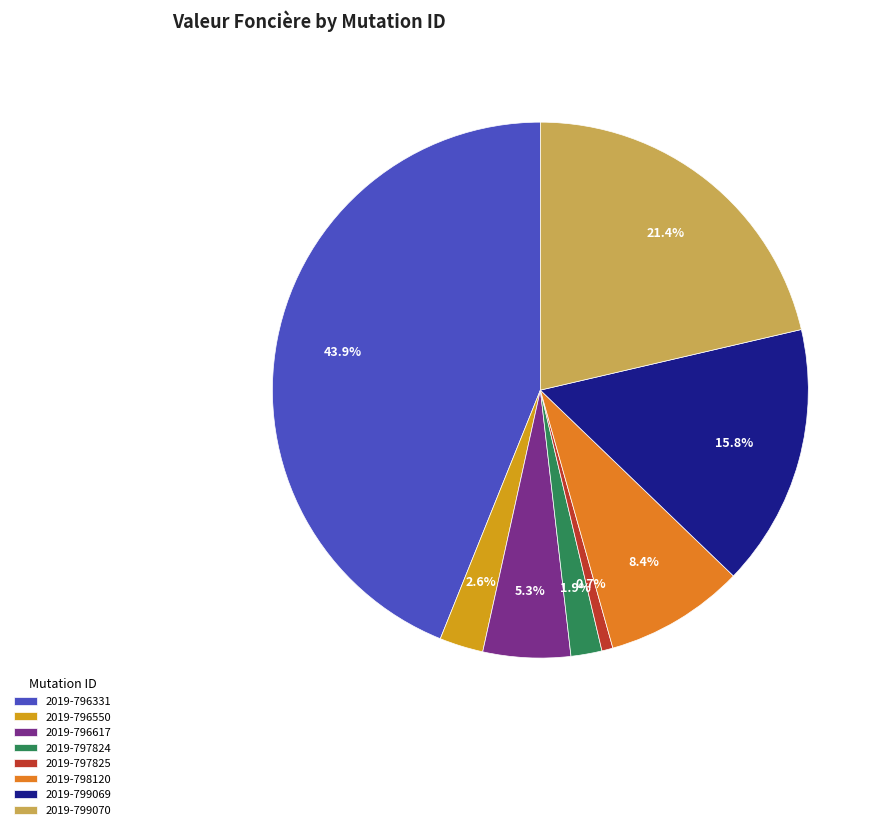

Which slice is the largest?

2019-796331